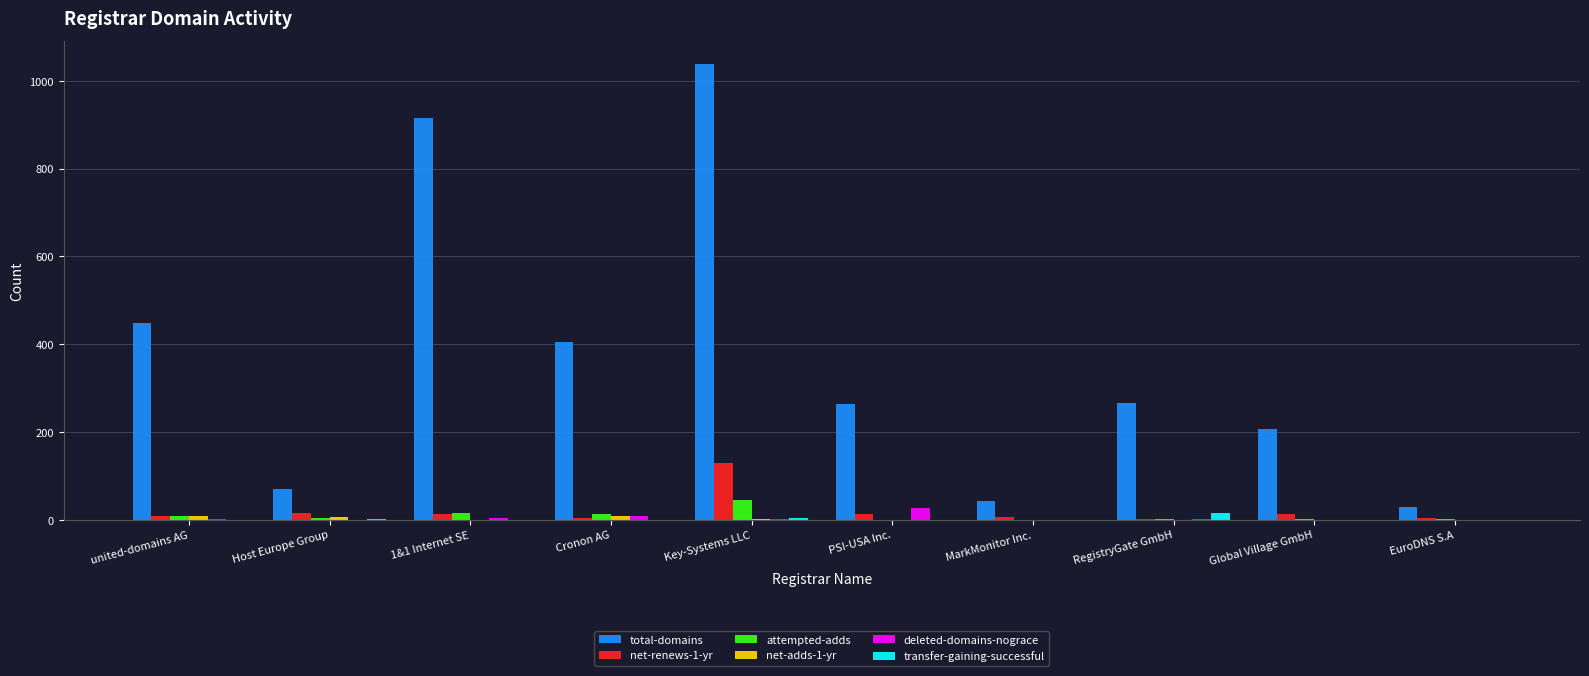

What is the sum of all deleted-domains-nograce values?

44